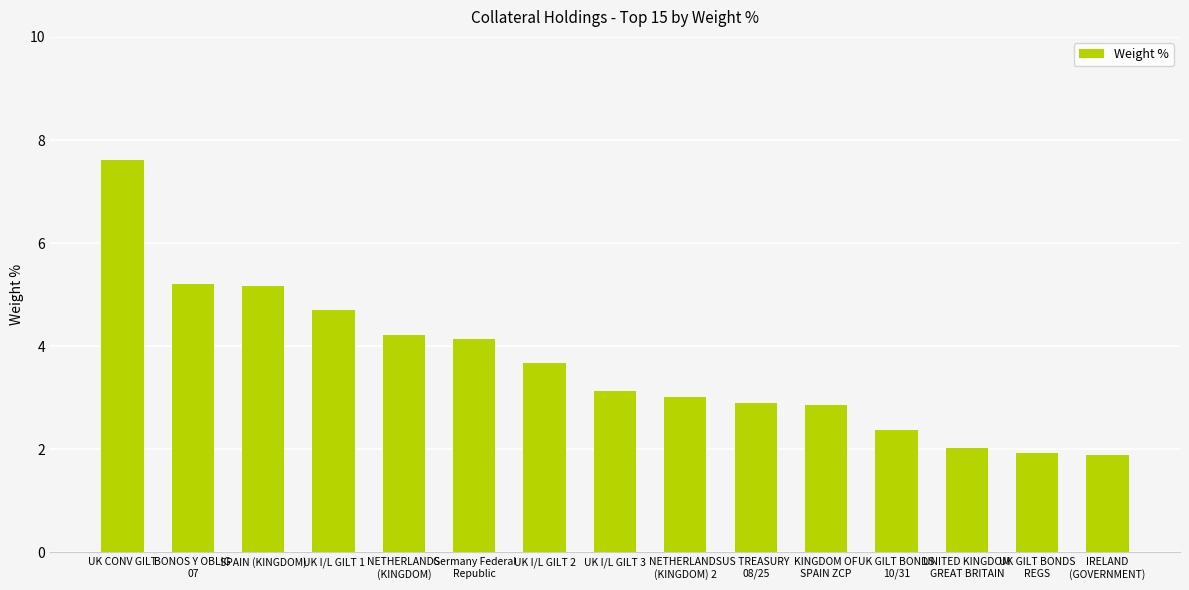

How many bars are there in total?

15